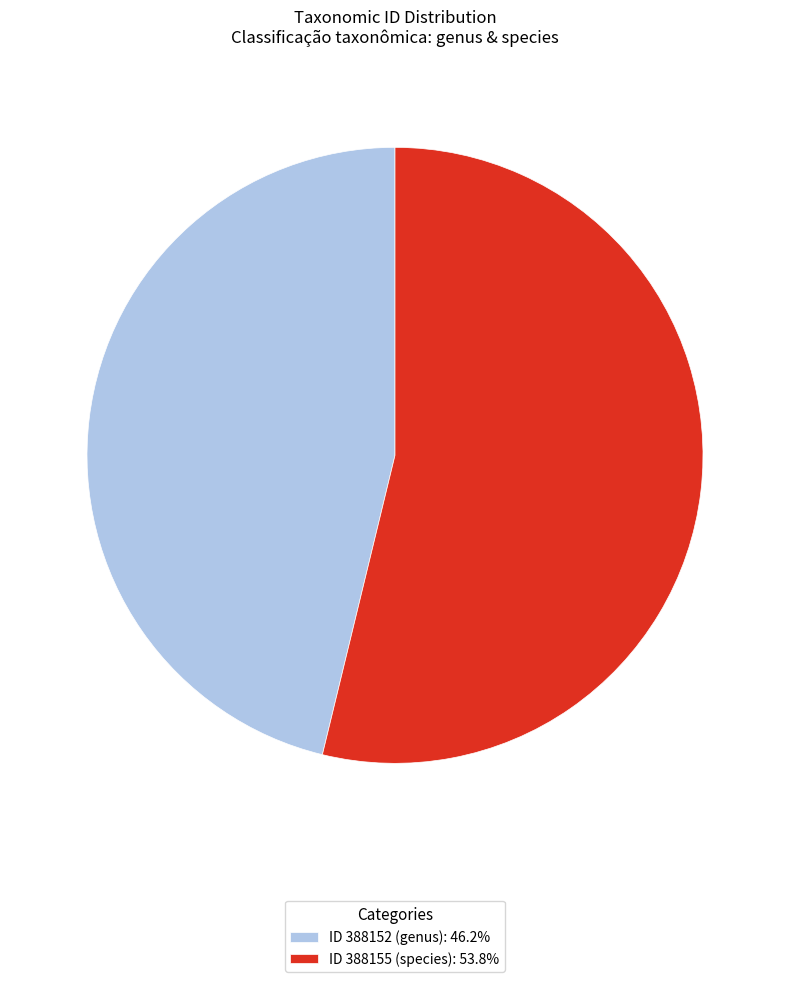

Is there any slice that represents more than half of the pie?

Yes